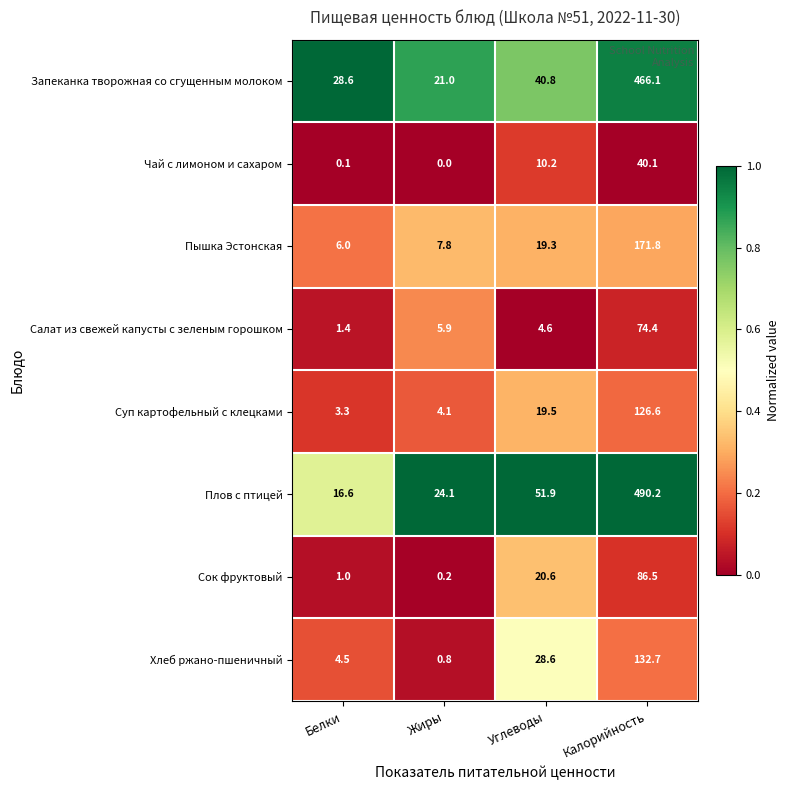

Between Углеводы and Калорийность, which series saw the biggest shift?

Плов с птицей